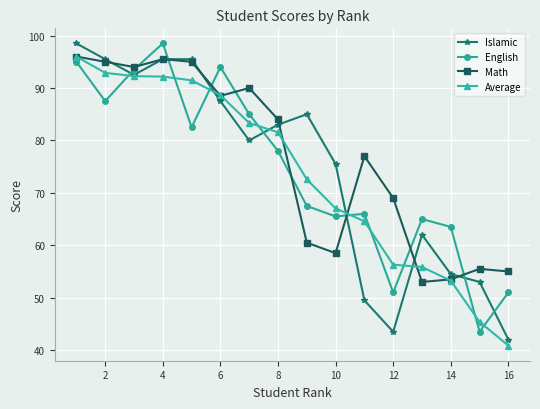

How many values in the Average series are below 81?

8